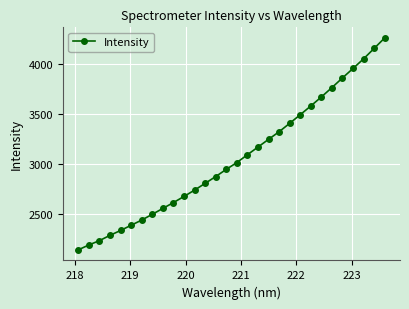

How many lines are shown in the chart?

1